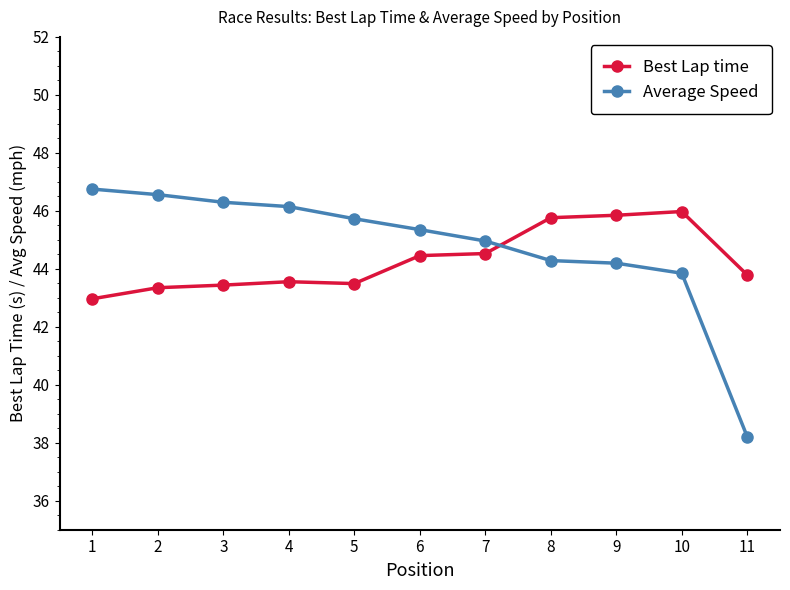

Which series has the largest total across all categories?

Average Speed